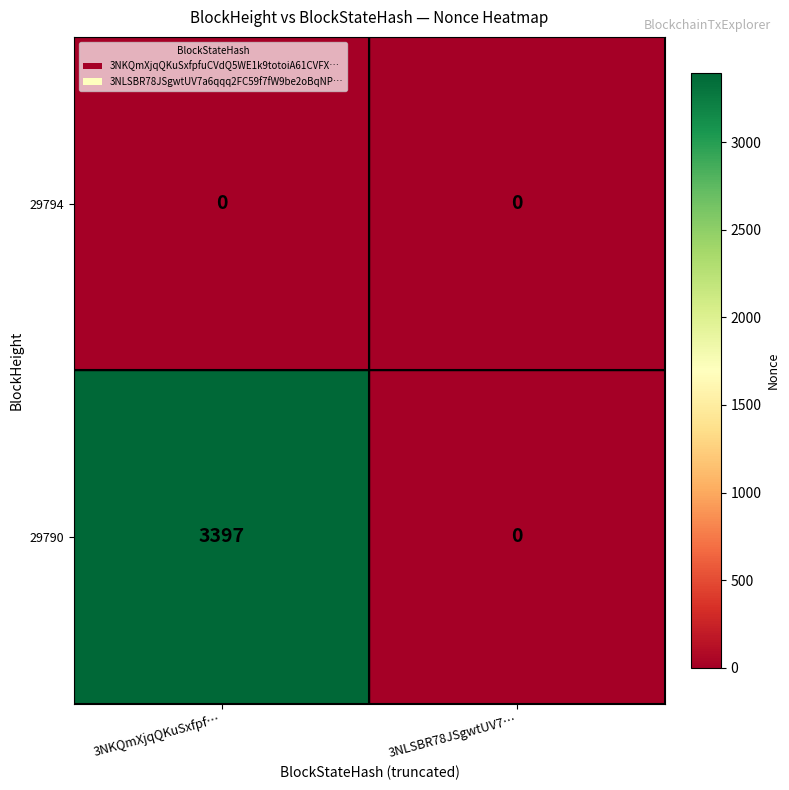

What is the difference between the 29790 values at 3NLSBR78JSgwtUV7… and 3NKQmXjqQKuSxfpf…?

3397